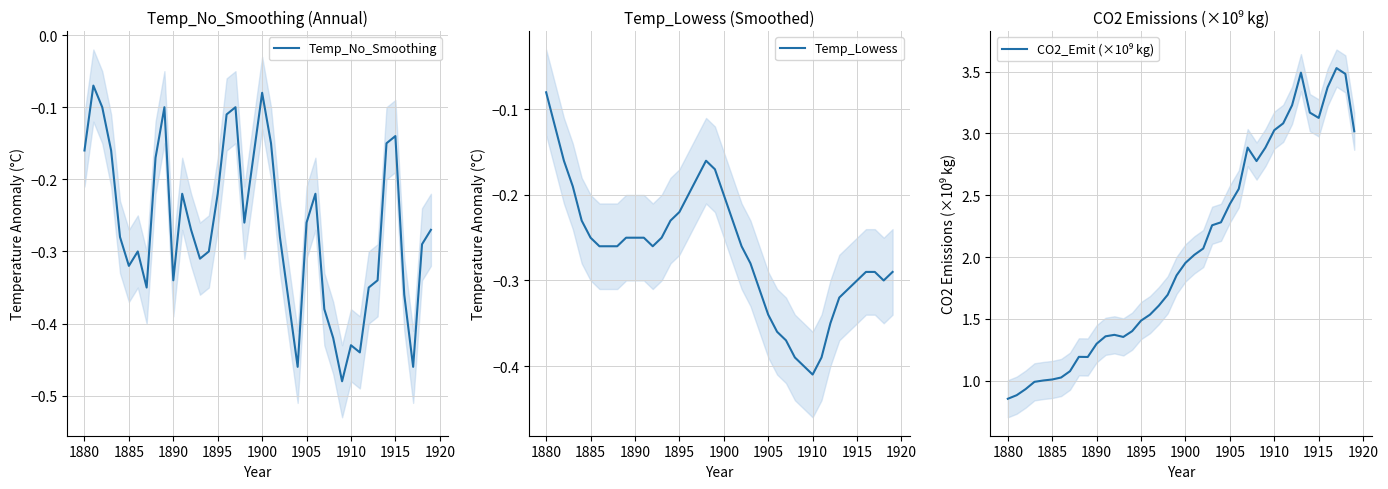

How many times do Temp_Lowess and Temp_No_Smoothing cross each other?

13